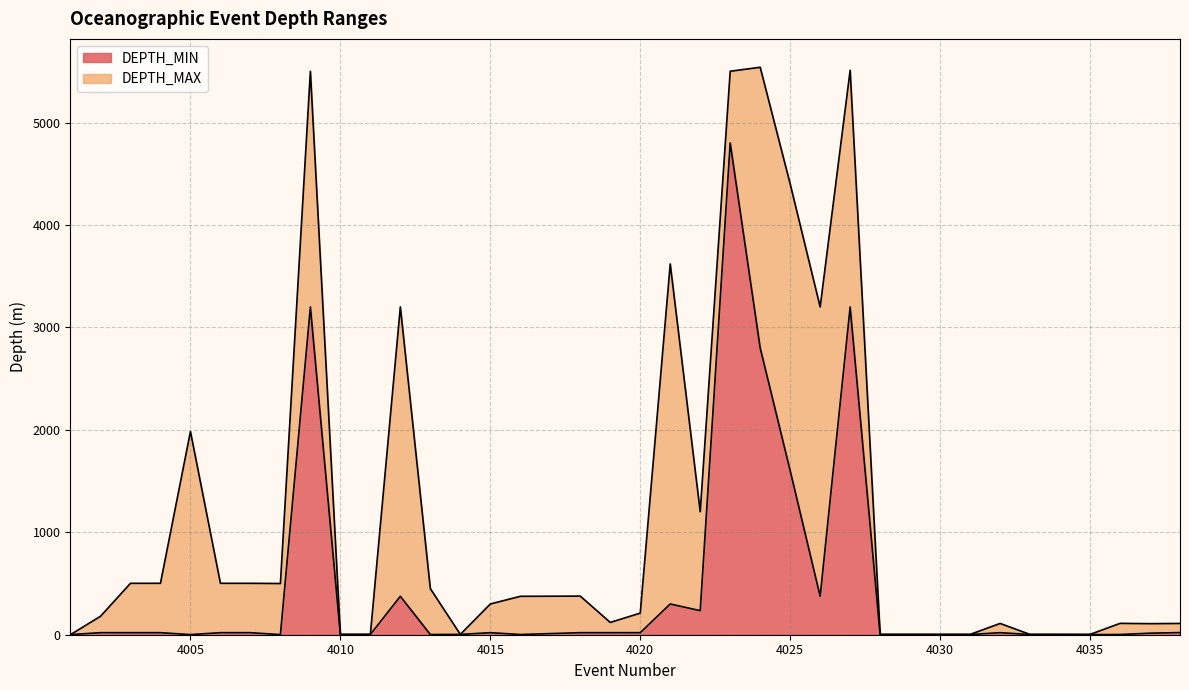

List the series in order of their overall mean, lowest first.

DEPTH_MIN, DEPTH_MAX